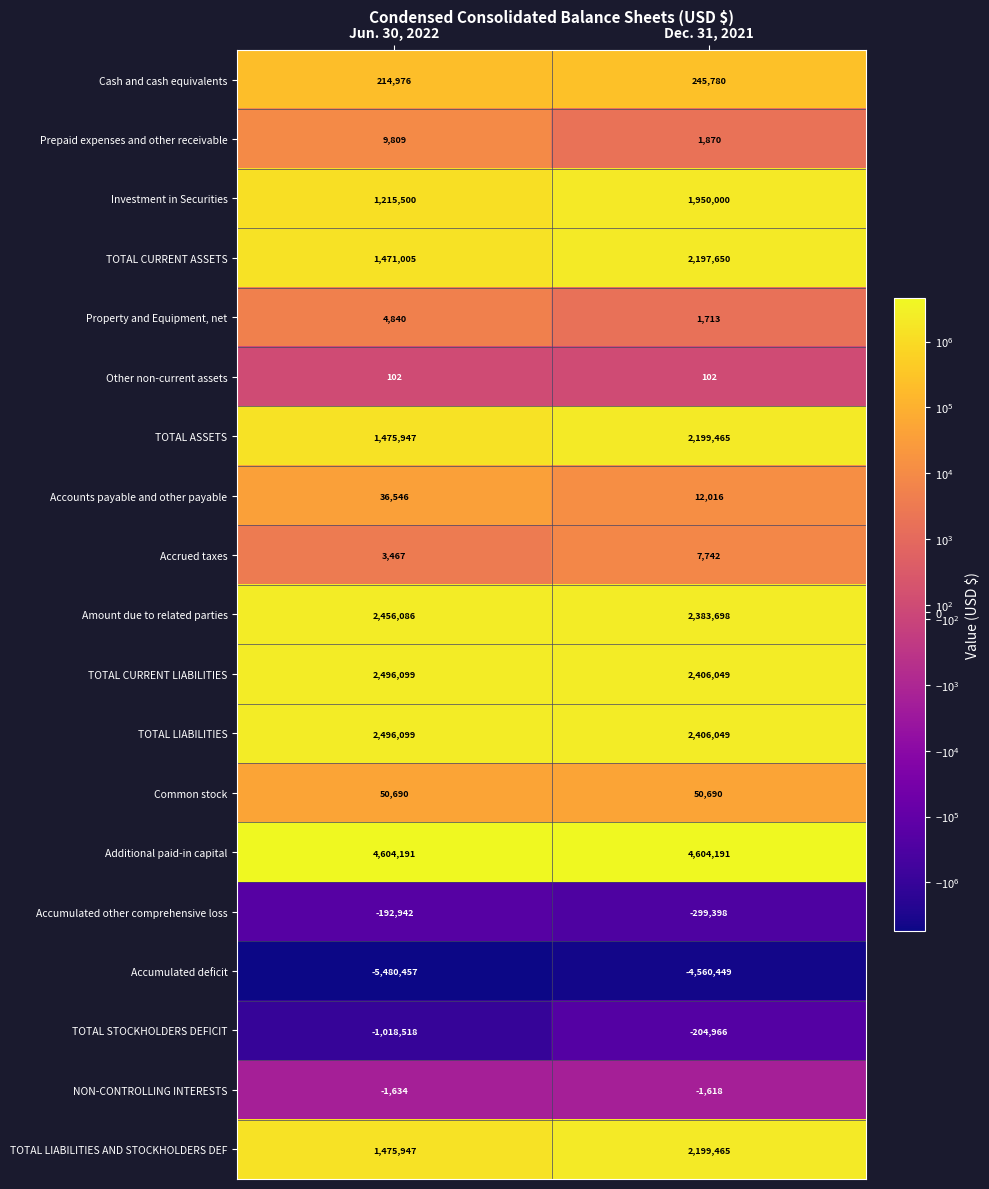

Is it true that Cash and cash equivalents equals 371799 at Jun. 30, 2022?

False